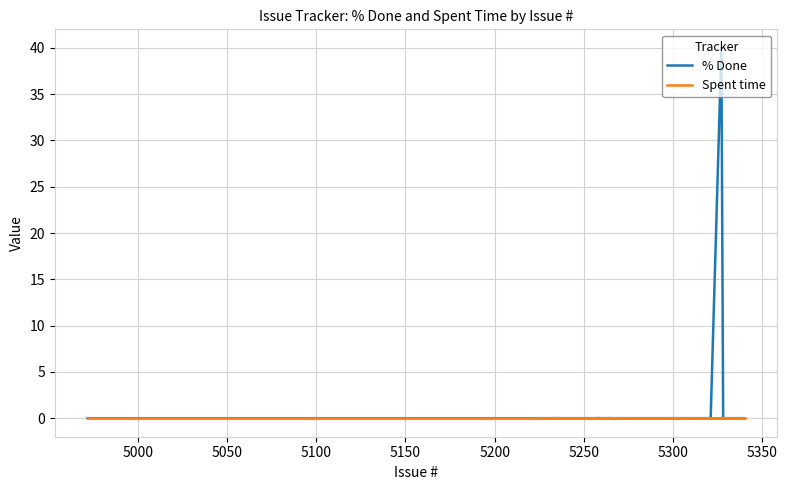

The % Done series shows 71 at 14. True or false?

False